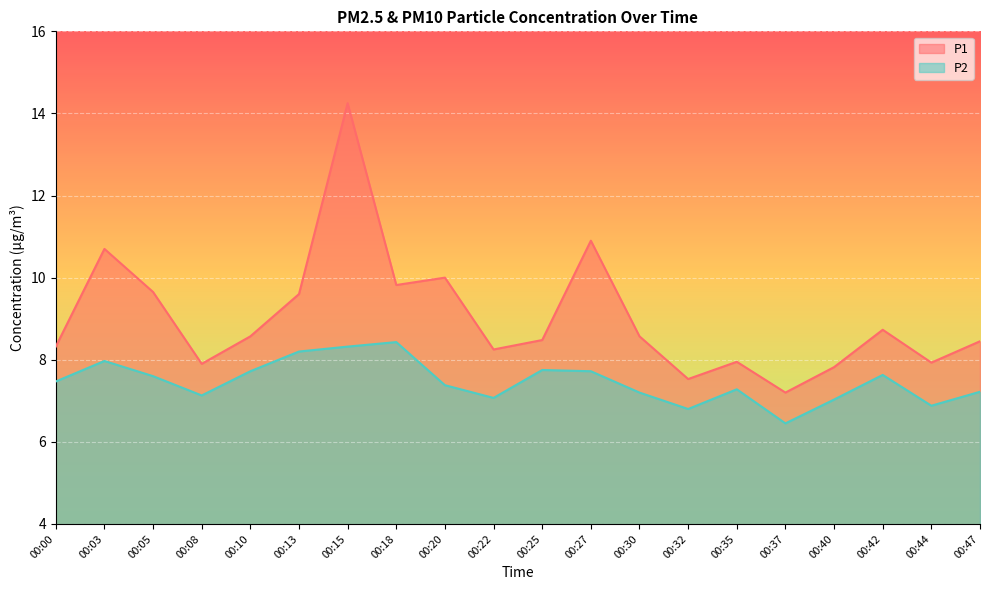

True or false: P1 and P2 intersect in this chart.

False